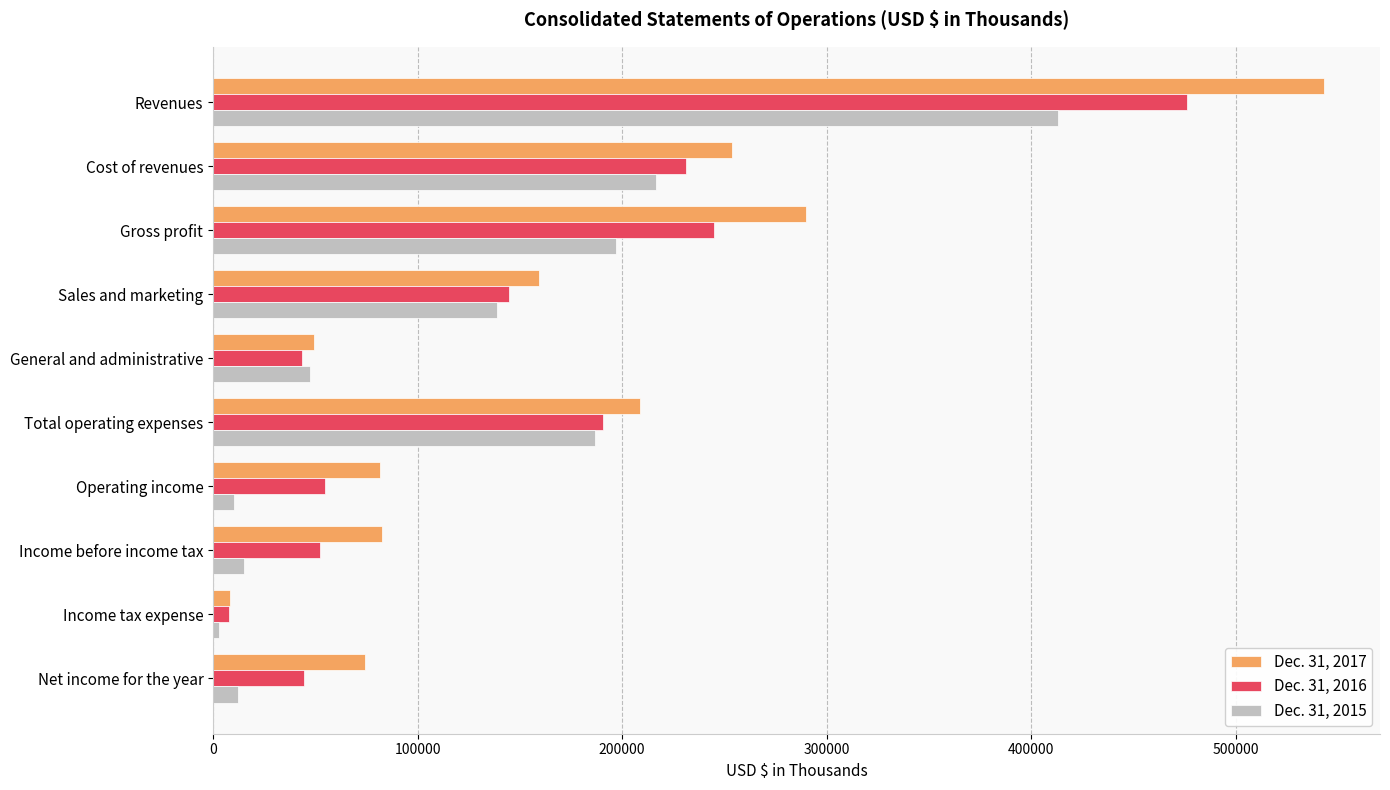

At which label is Dec. 31, 2017 closest to 275855?

Gross profit